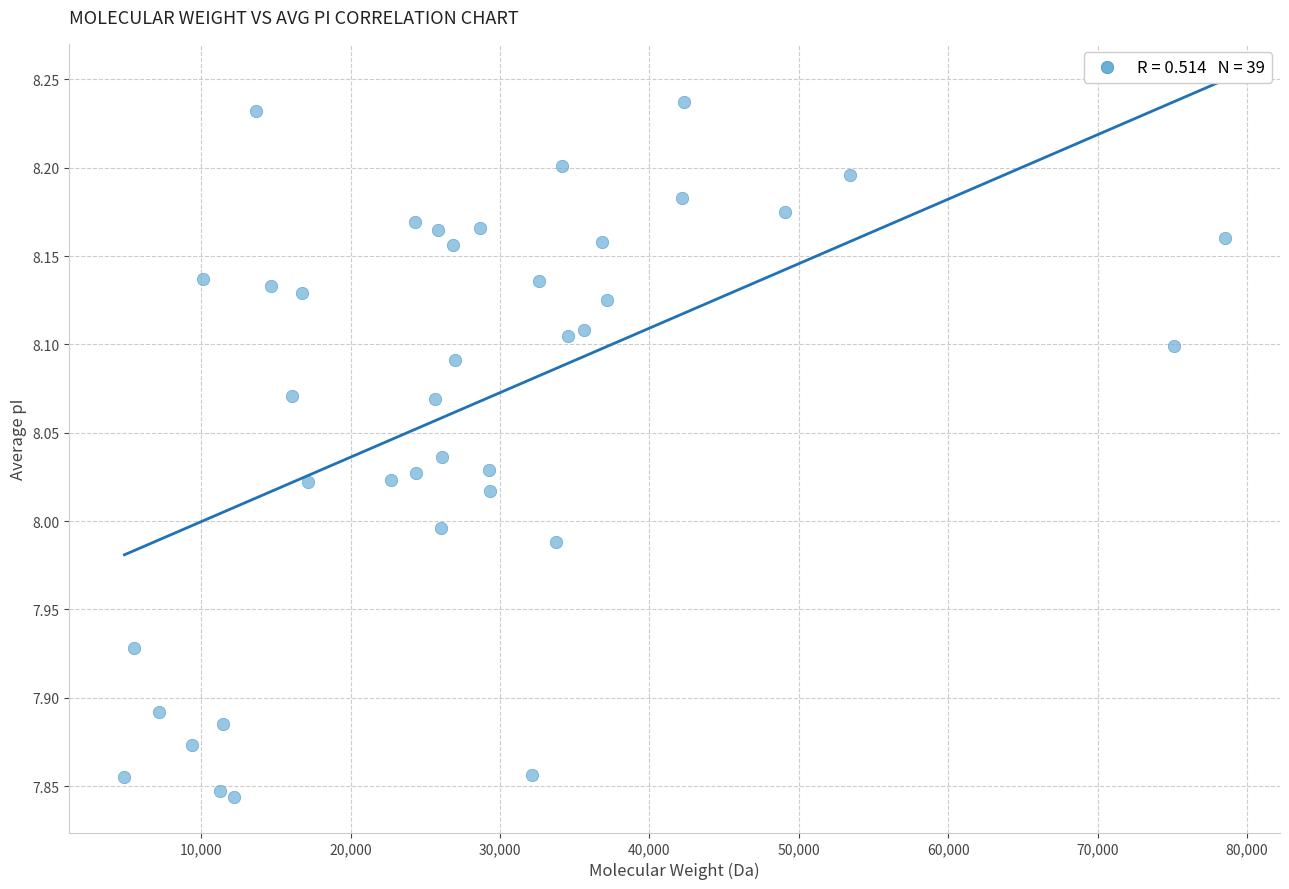

What is the range of Y values (max minus min)?

0.4